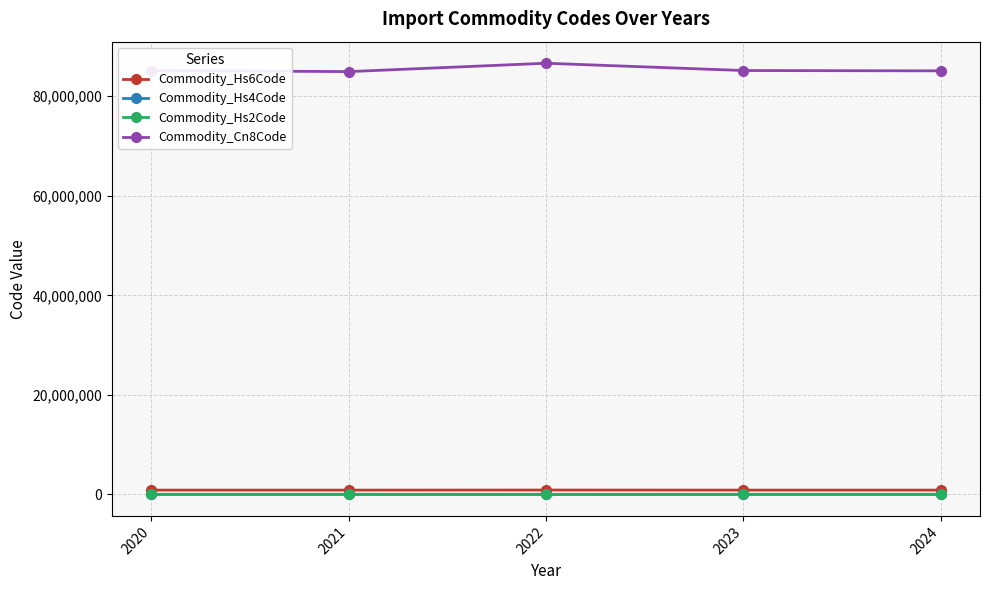

What are all the series names shown in the legend?

Commodity_Hs6Code, Commodity_Hs4Code, Commodity_Hs2Code, Commodity_Cn8Code